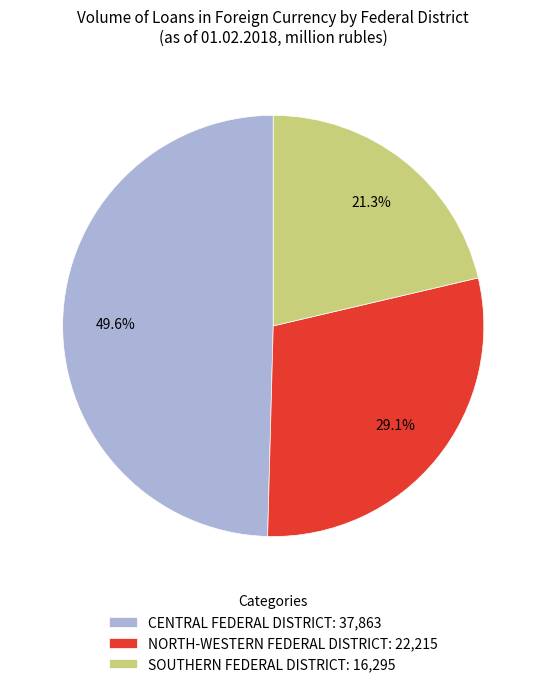

Which slice is the smallest?

SOUTHERN FEDERAL DISTRICT: 16,295